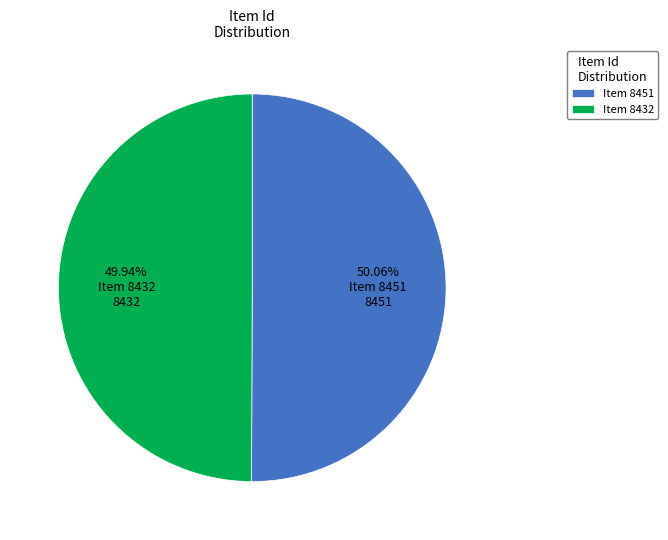

Is there a majority slice in this chart?

Yes